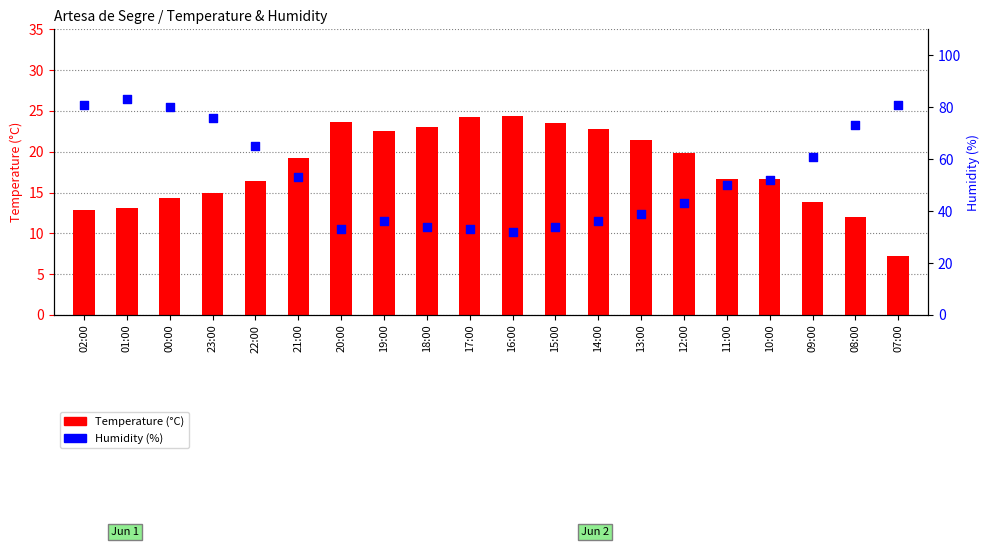

Is the value of Humidity at 18:00 greater than the value of Temperature at 09:00?

Yes